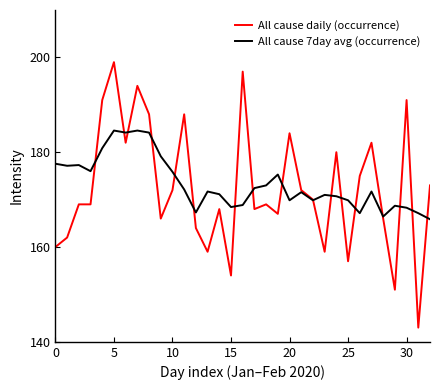

True or false: All cause 7day avg (occurrence) and All cause daily (occurrence) cross at least once.

True